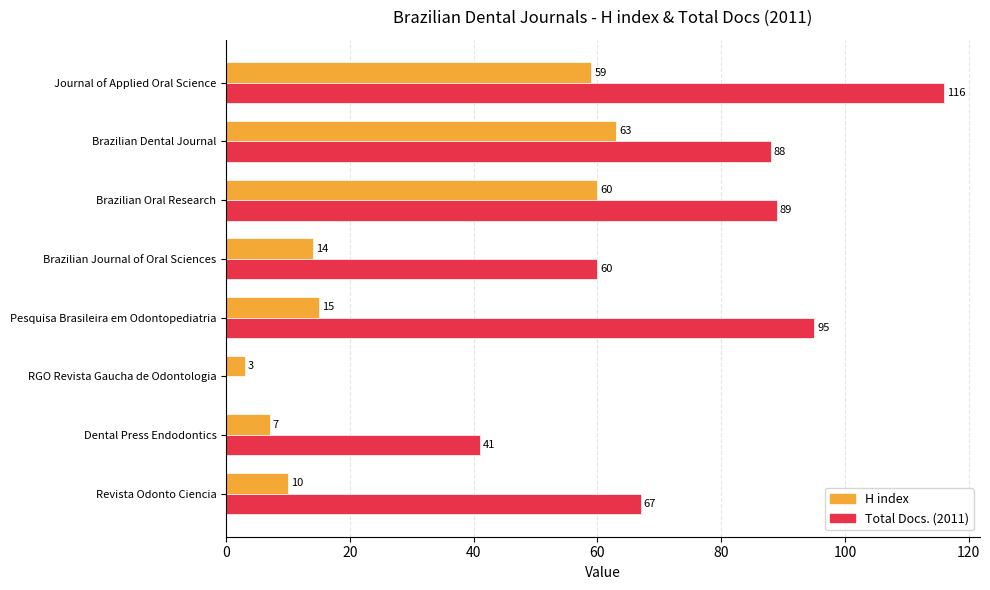

At which label is Total Docs. (2011) closest to 58?

Brazilian Journal of Oral Sciences